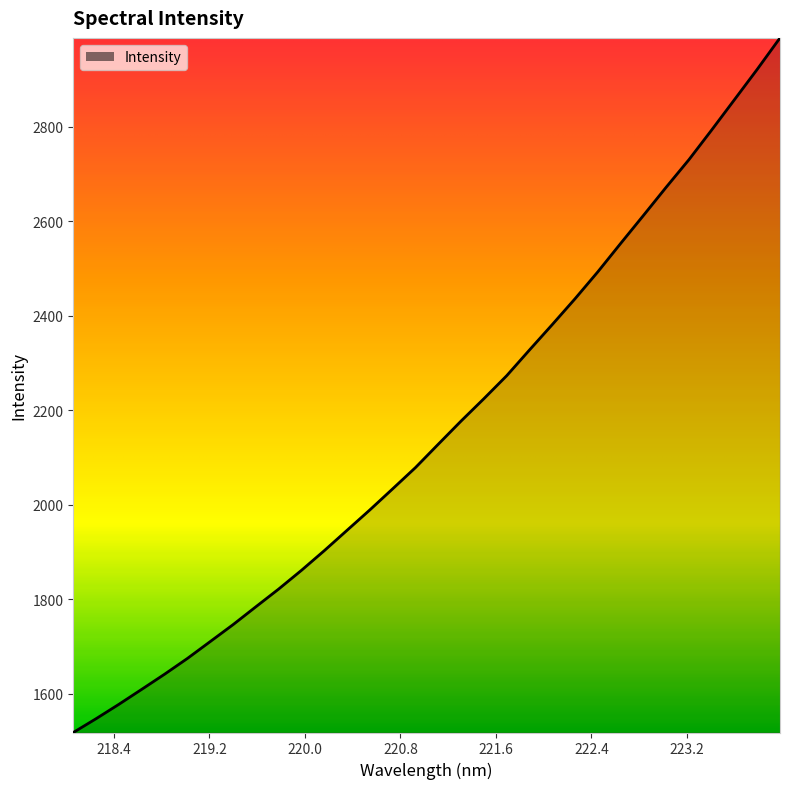

What is the maximum value shown in the chart?

2988.5